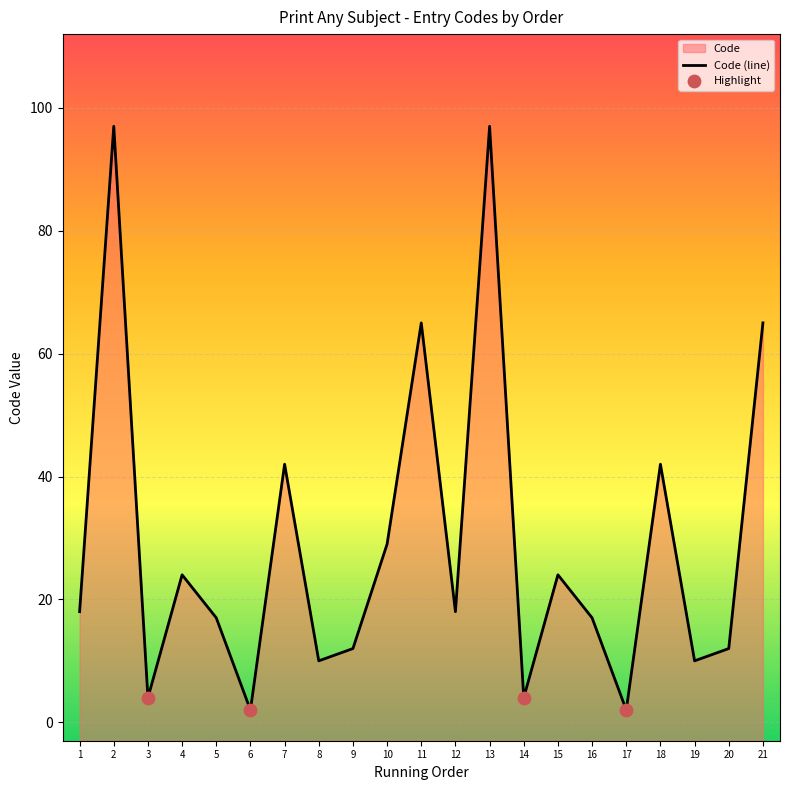

Which has a higher value, 5 or 2?

2